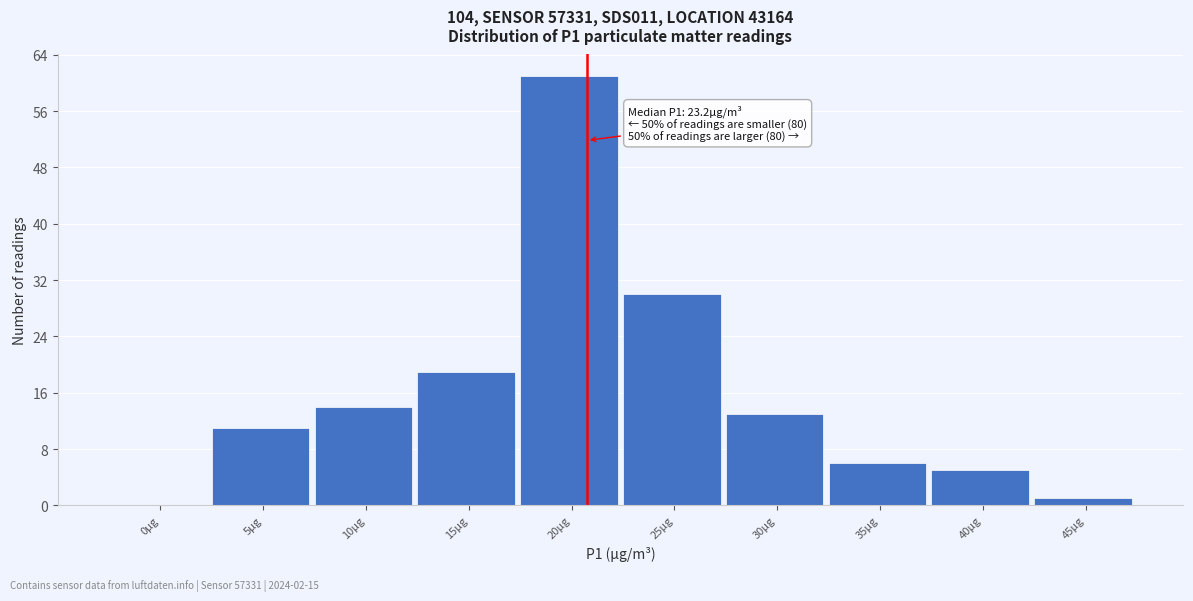

Reading left to right, what are all the values shown in this chart?

0µg=0	5µg=11	10µg=14	15µg=19	20µg=61	25µg=30	30µg=13	35µg=6	40µg=5	45µg=1